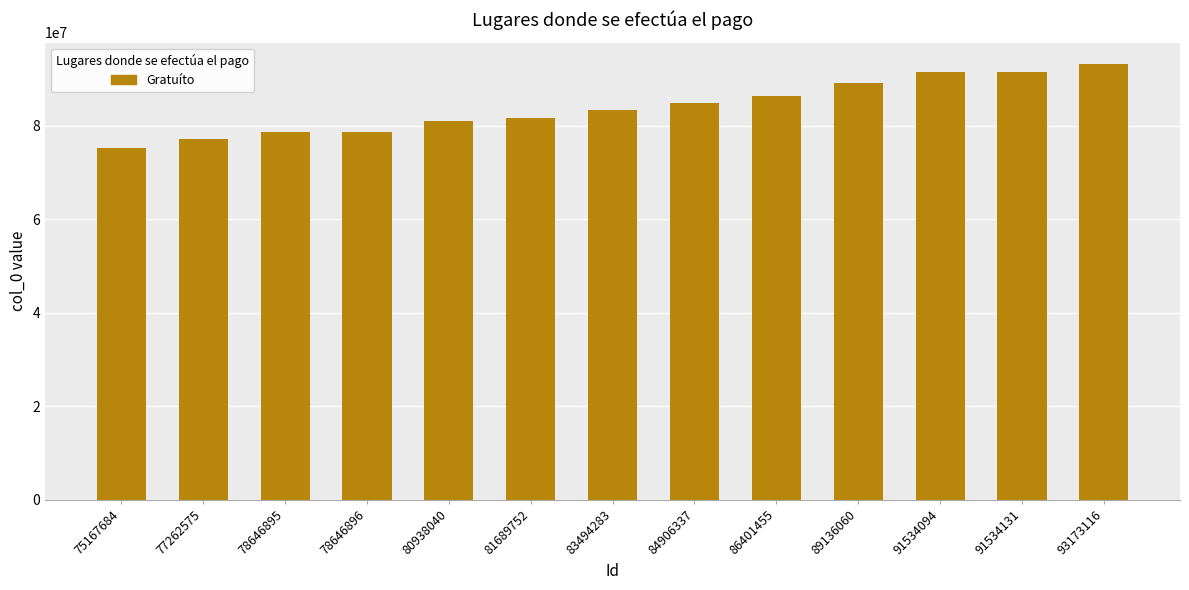

Which label corresponds to the smallest value in the chart?

75167684